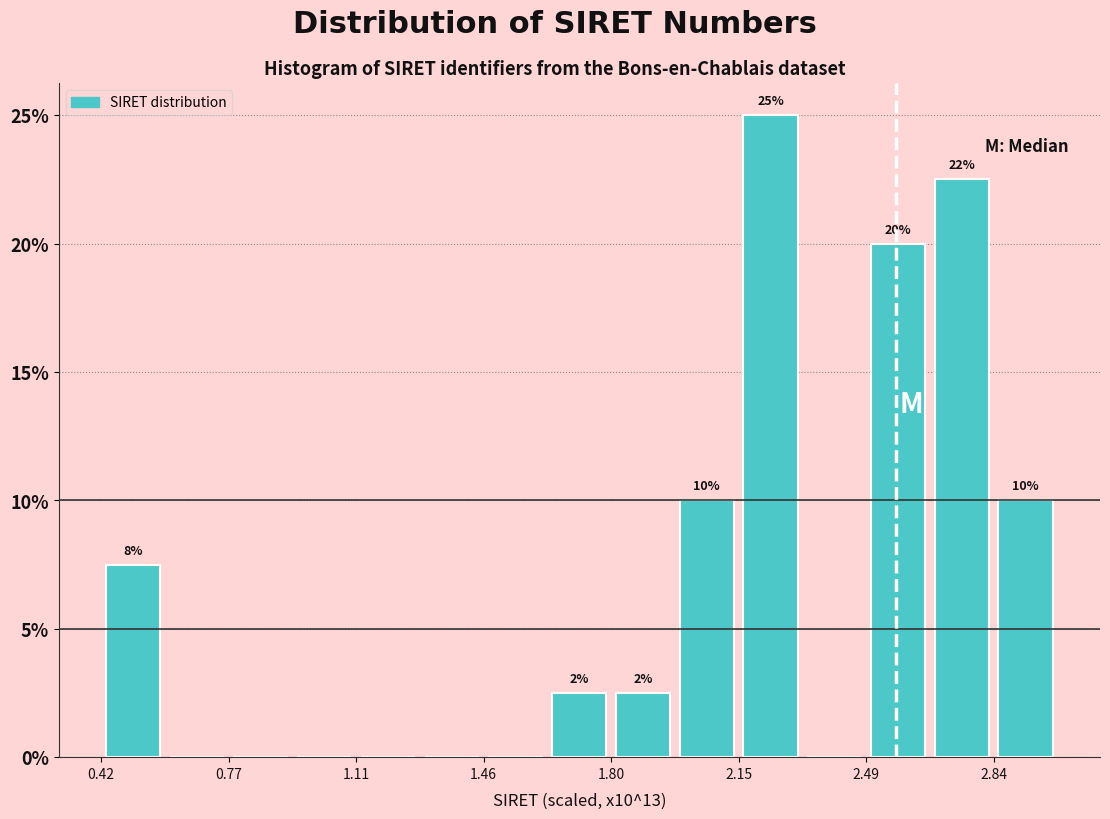

Around what value on the x-axis is the tallest bar? Give the approximate position of its centre, as read against the axis.

2.25